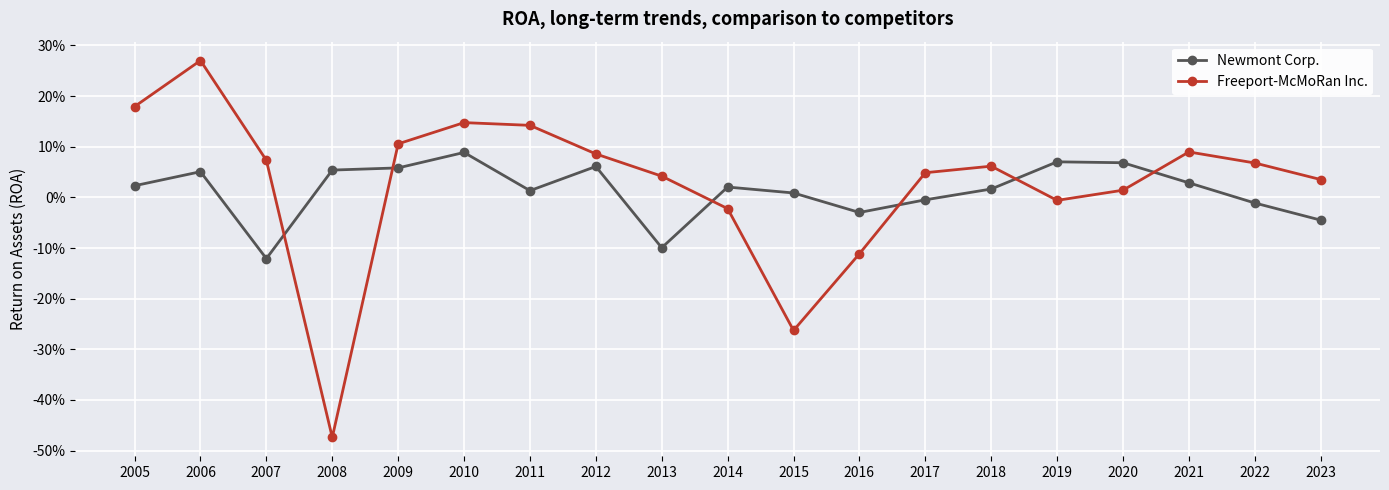

What are all the series names shown in the legend?

Newmont Corp., Freeport-McMoRan Inc.